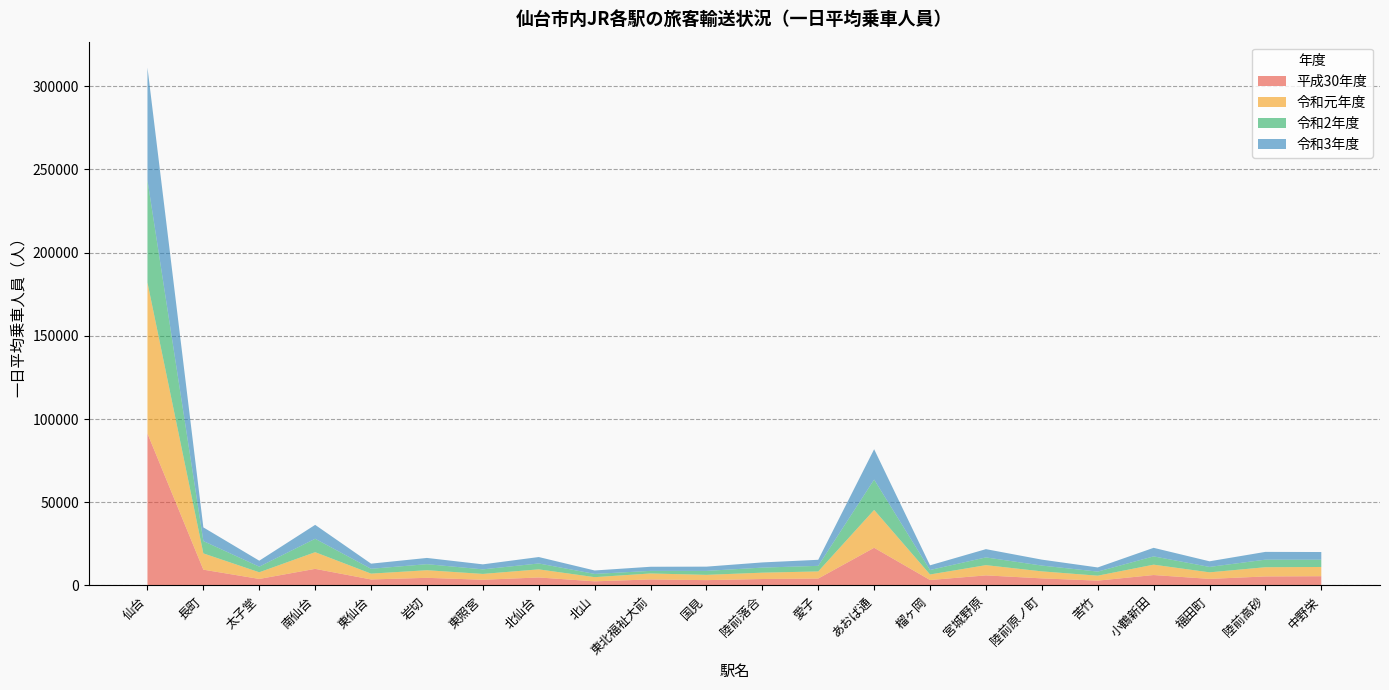

Reading left to right, what are all the values shown in this chart?

平成30年度: 91278	9513	3936	9998	3628	4610	3446	4825	2499	3645	3227	3895	4184	22651	3295	6070	4281	2926	6286	3971	5438	5580
令和元年度: 90699	9775	4007	10017	3506	4567	3509	4867	2514	3579	3172	3809	4269	22745	3330	6155	4209	2974	6229	3938	5537	5550
令和2年度: 61494	7387	3373	8058	2906	3632	2736	3547	1947	1560	2376	3041	3355	18232	2681	4645	3481	2449	4977	3244	4539	4367
令和3年度: 67626	8222	3580	8350	3084	3748	3012	3857	2067	2472	2549	3114	3630	18223	2818	4962	3567	2498	5134	3384	4676	4609